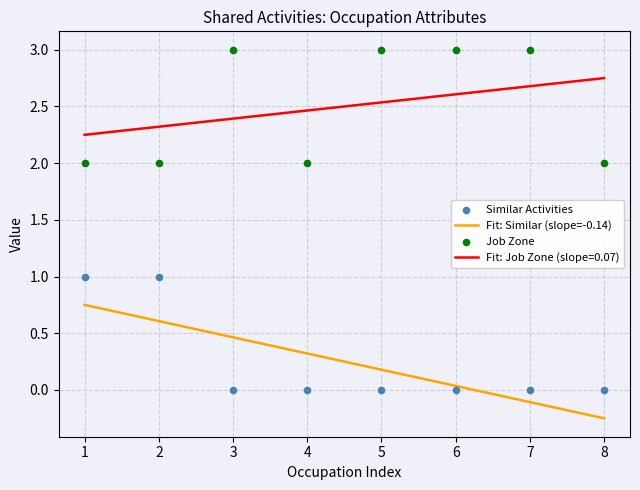

What are all the series names shown in the legend?

Similar Activities, Job Zone